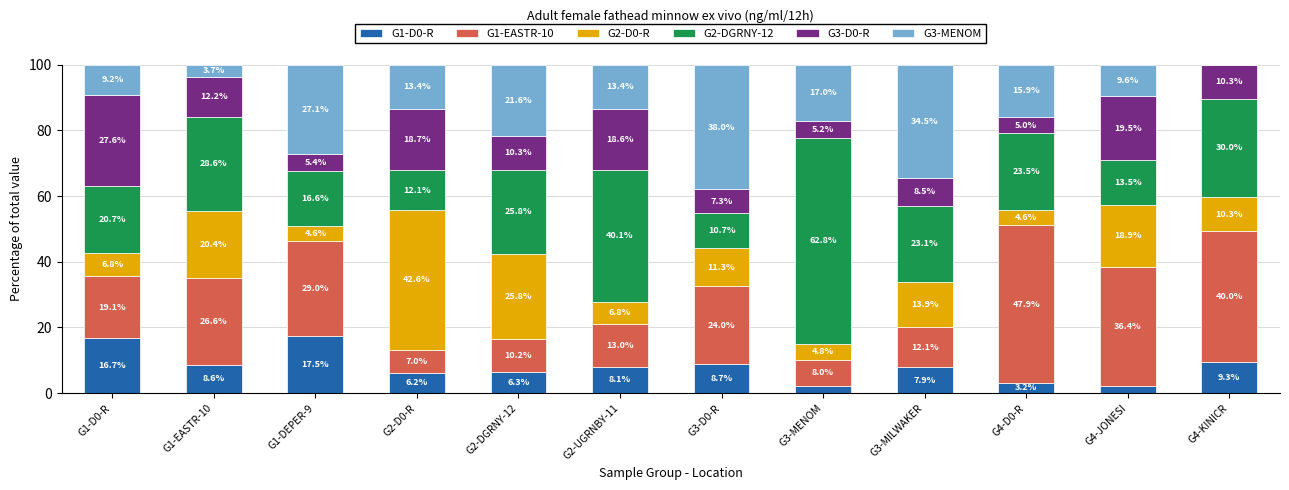

How many categories are shown in the chart?

12